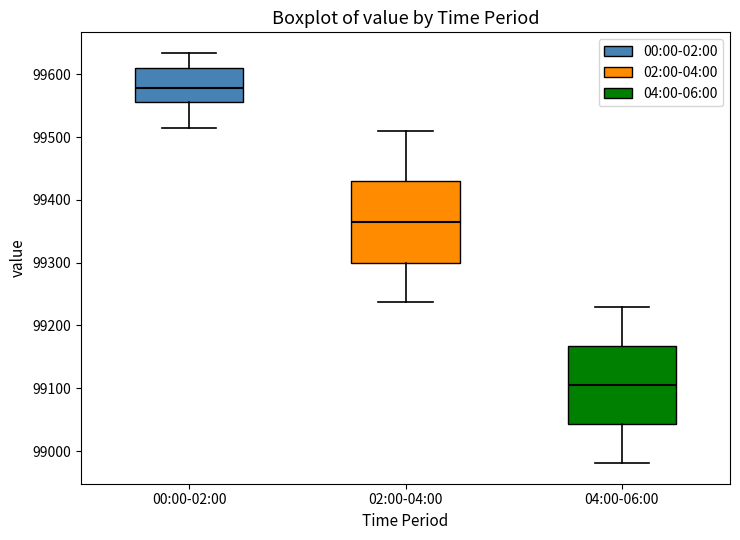

Reading left to right, transcribe this box plot: for each box, give where its median line is, the range the box spans, and where its two whiskers end, as read against the y-axis. The values are not printed on the chart, so give them approximately, as read against the axis.

00:00-02:00: median 99580, box 99560 to 99610, whiskers 99510 to 99630
02:00-04:00: median 99370, box 99300 to 99430, whiskers 99240 to 99510
04:00-06:00: median 99110, box 99040 to 99170, whiskers 98980 to 99230